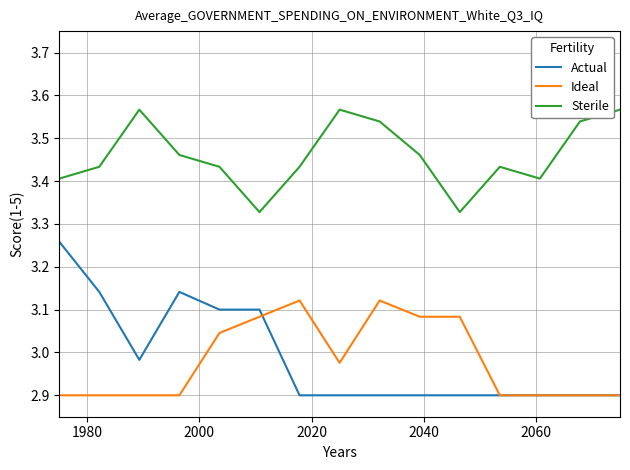

What is the sum of all Ideal values?

44.7